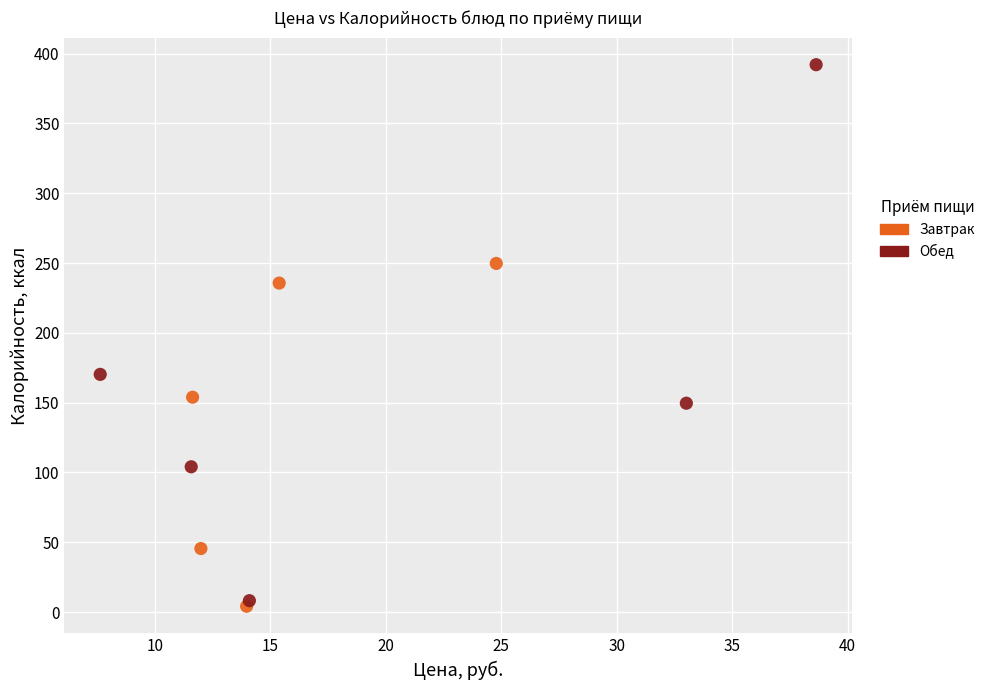

Which series contains the lowest Y value?

Завтрак